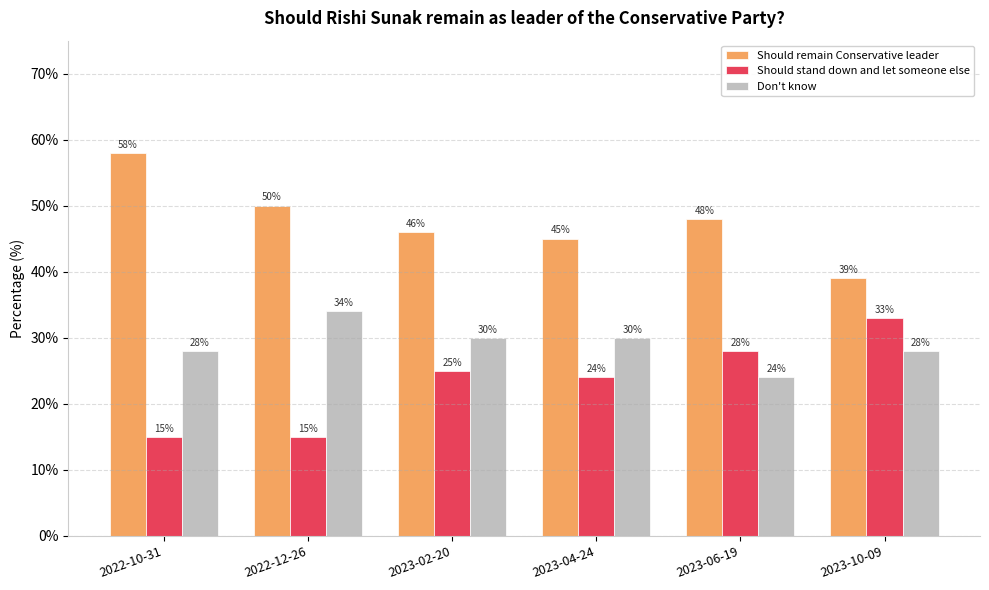

List the series in order of their overall mean, lowest first.

Should stand down and let someone else, Don't know, Should remain Conservative leader